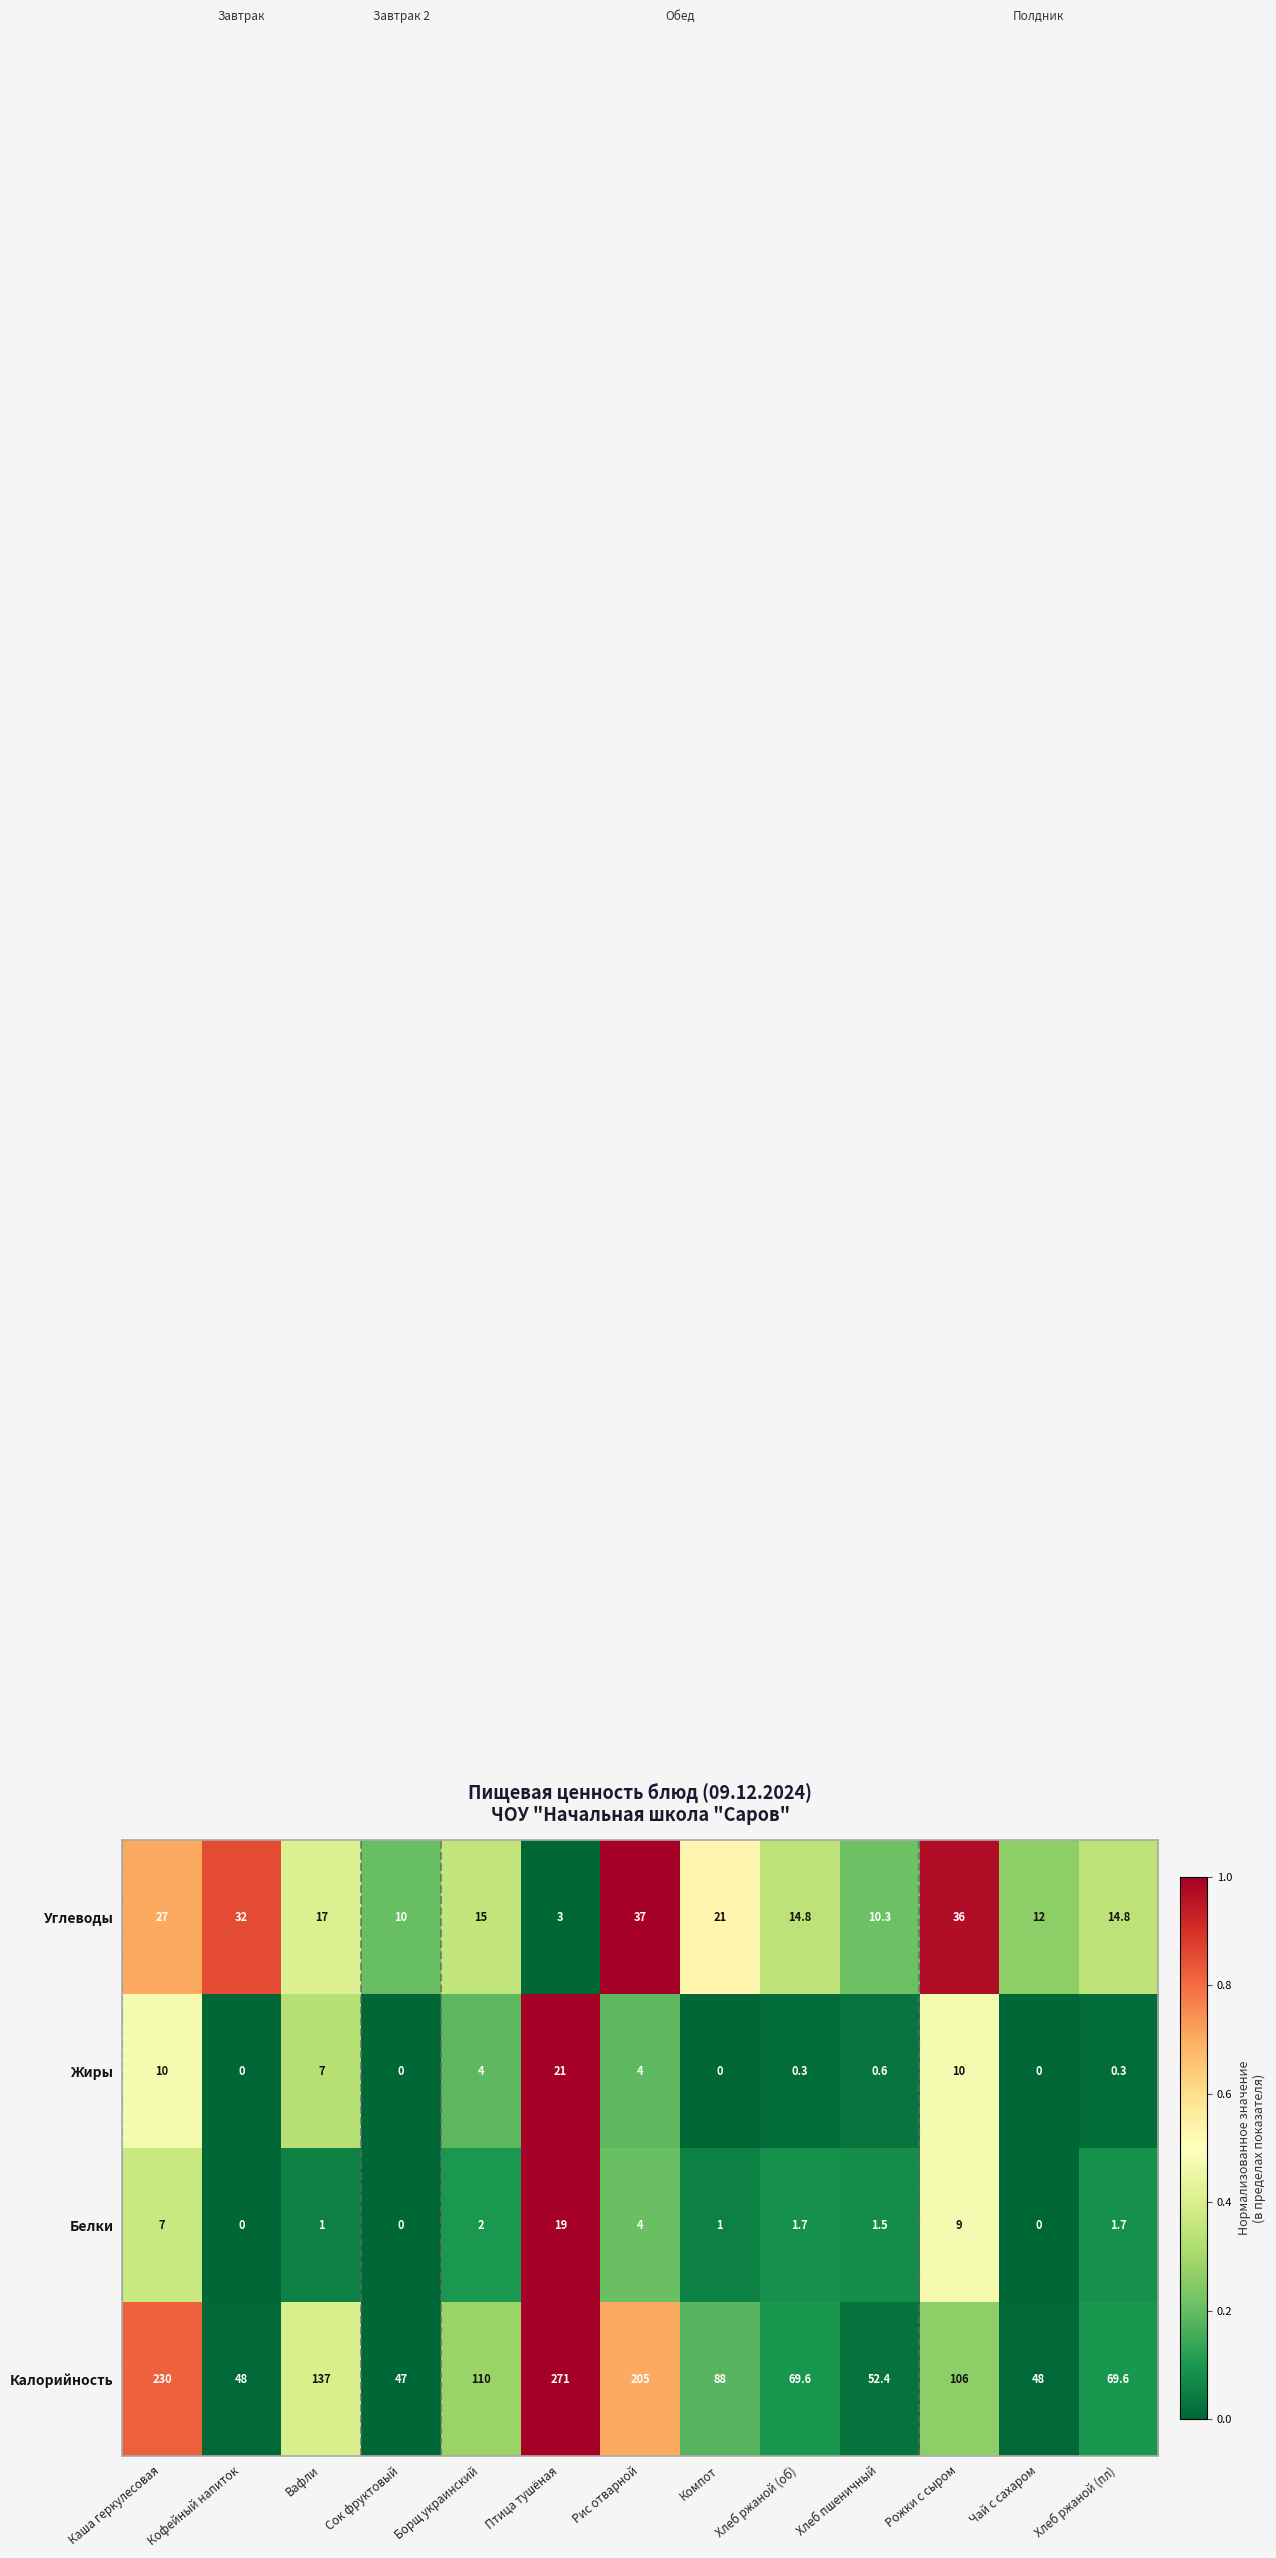

What is the approximate value of Жиры at Хлеб пшеничный?

0.6